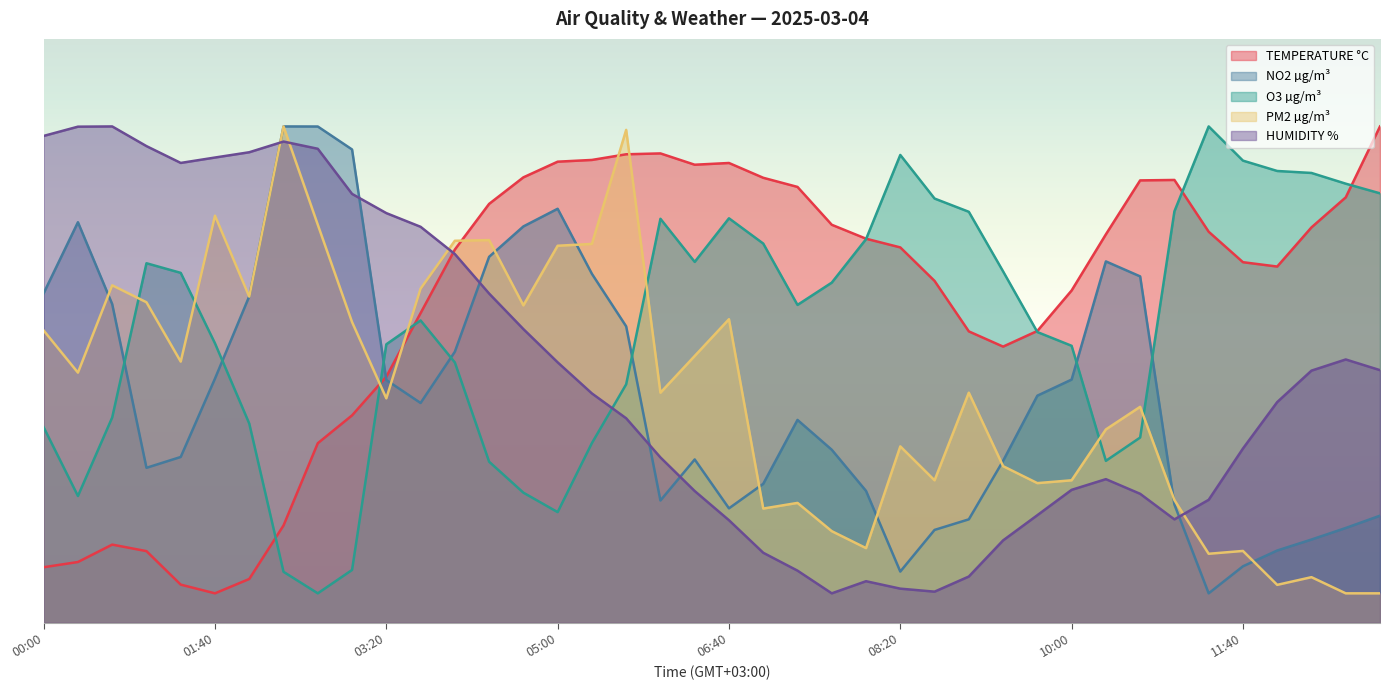

Where is the first local maximum for TEMPERATURE °C?

00:40